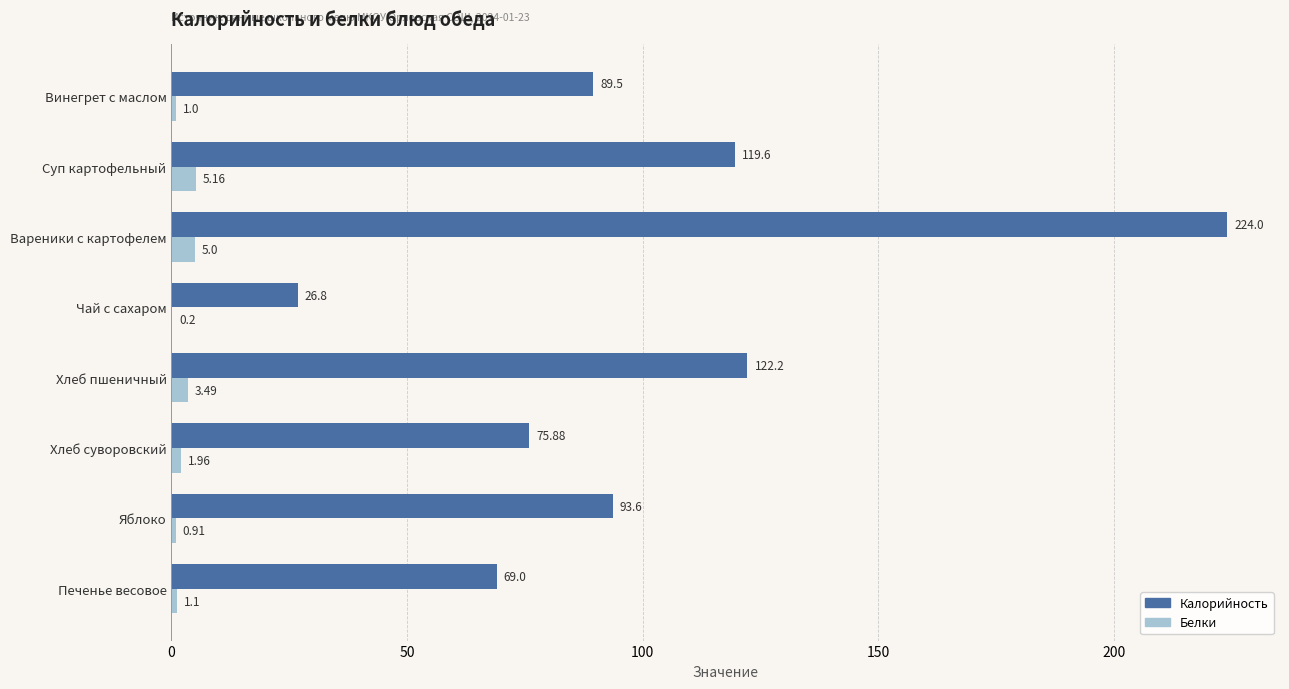

What is the sum of the Белки values at Хлеб суворовский and Хлеб пшеничный?

5.5